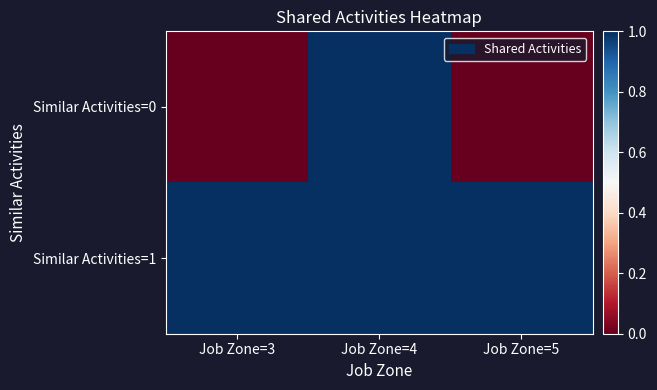

Which series has the widest spread of values?

Similar Activities=0